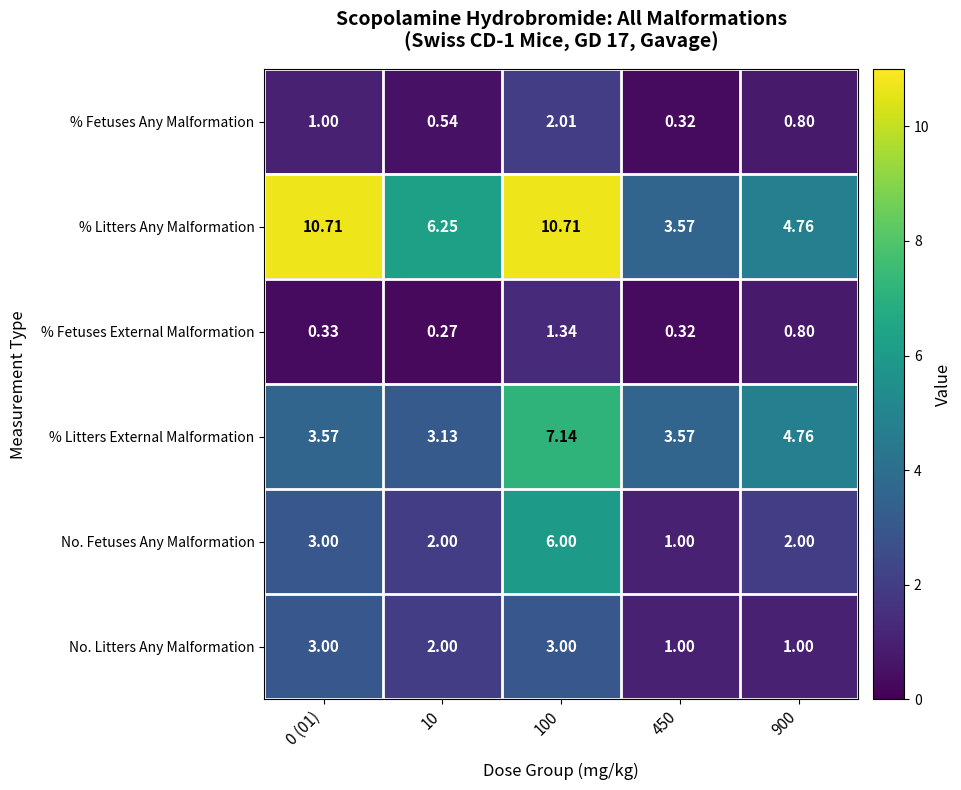

At how many categories does at least one series exceed 4?

4